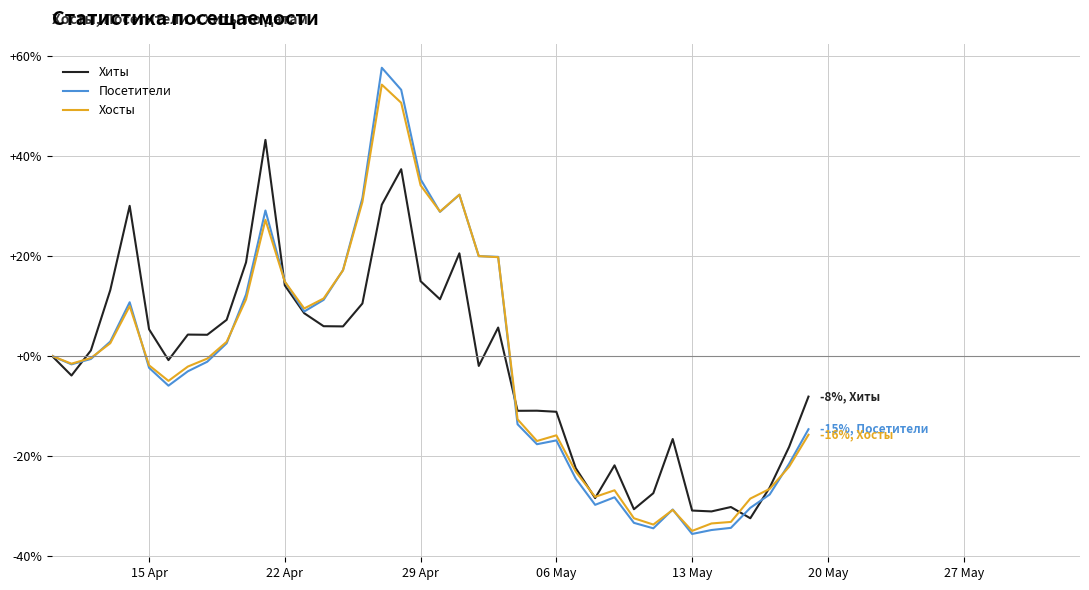

What is the highest value of the Хосты series?

54.3